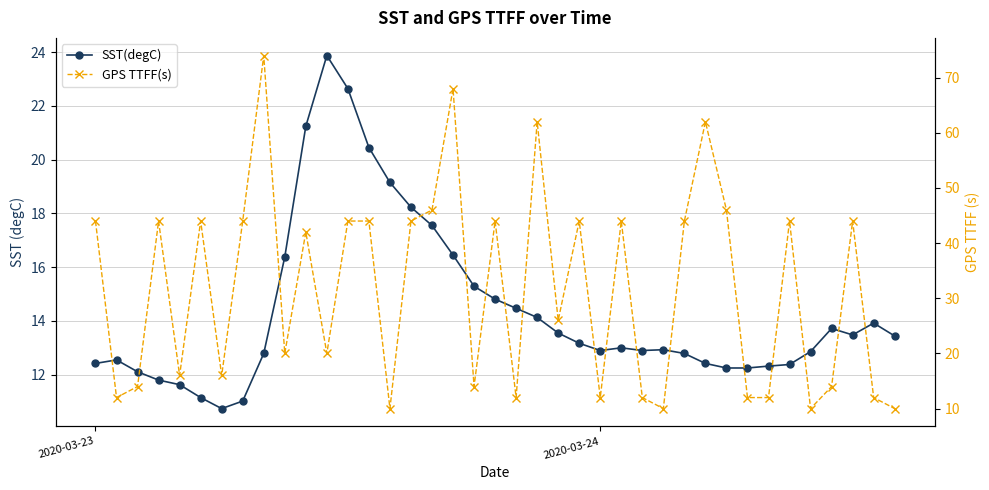

Rank the series by their maximum value, from lowest to highest.

SST(degC), GPS TTFF(s)